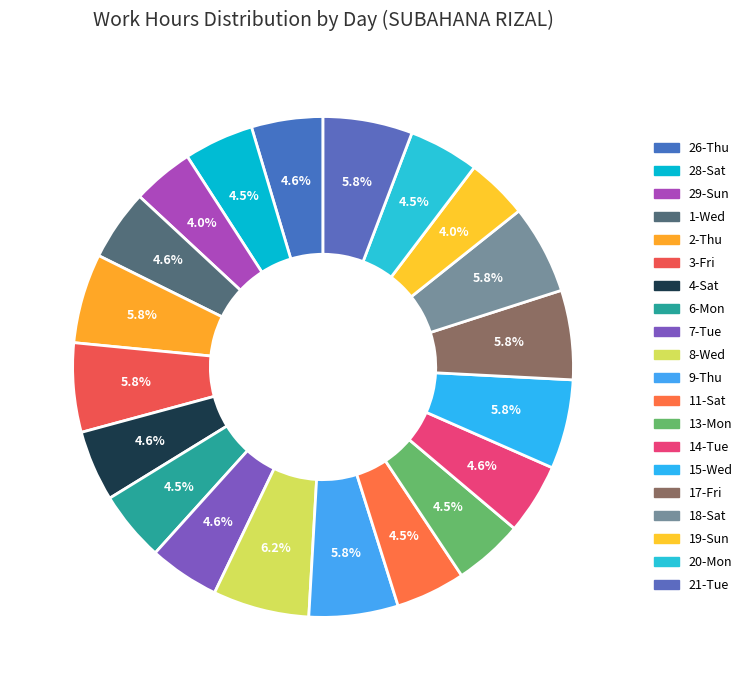

Does any single category account for the majority?

No